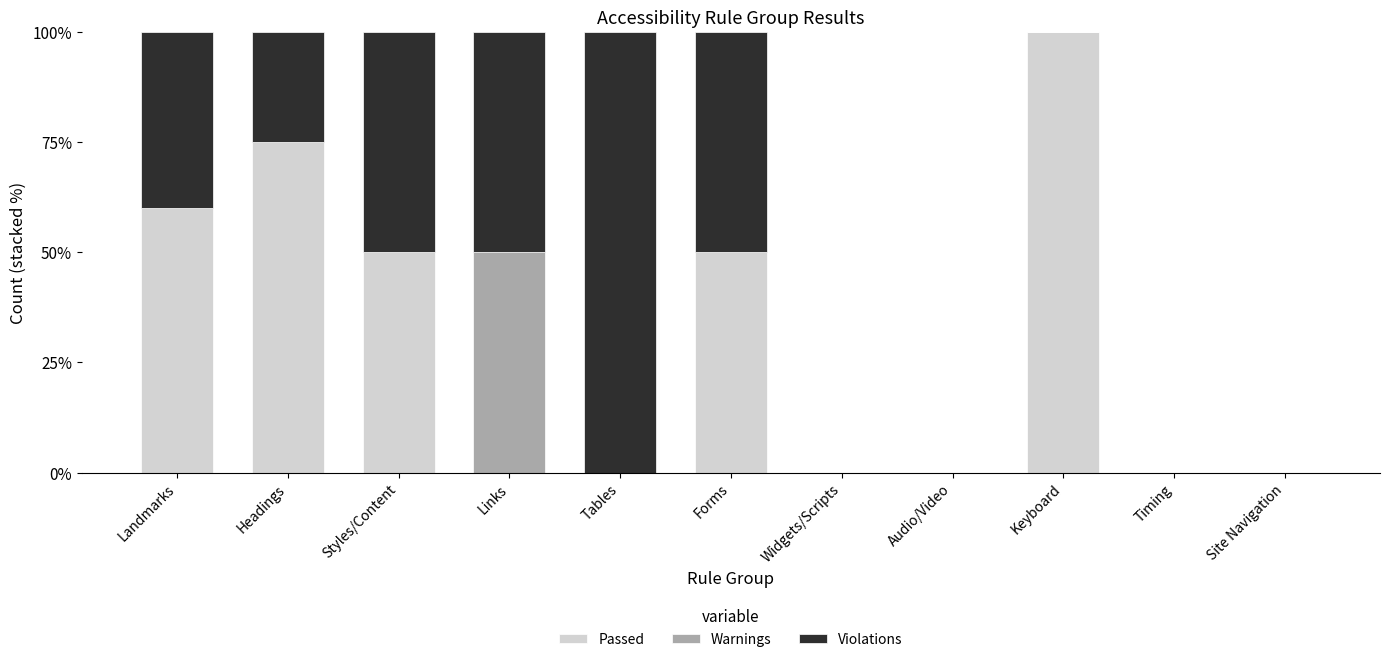

Are the bars horizontal?

No